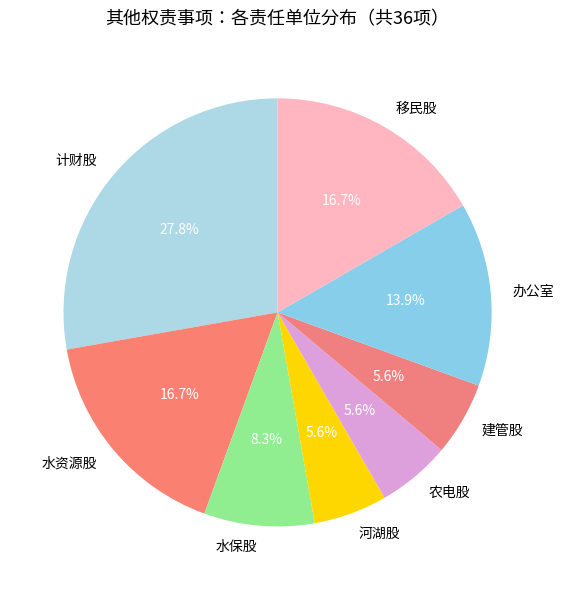

What is the ratio of the value at 办公室 to the value at 农电股?

2.5